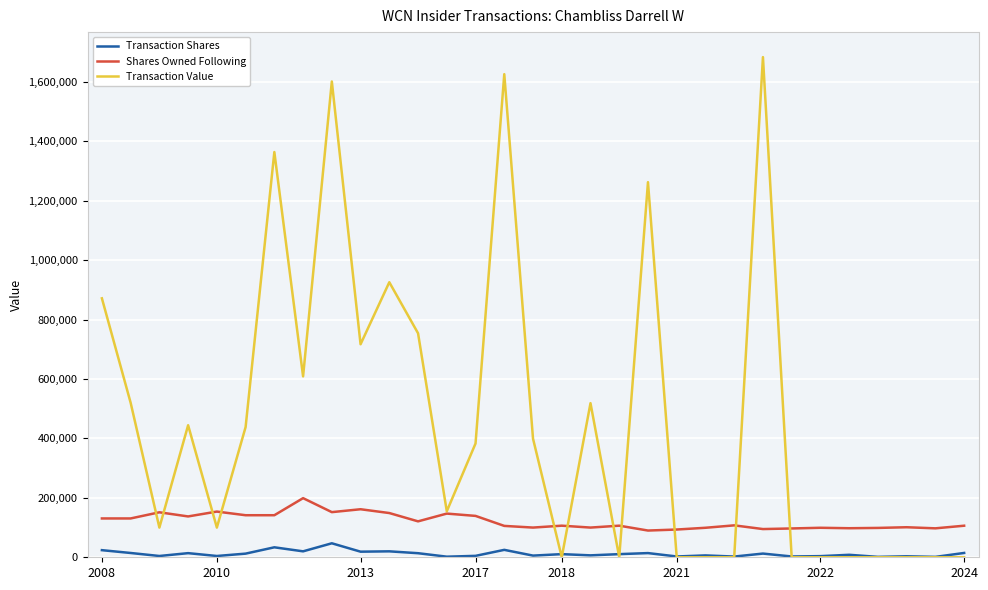

What is the average value of the Transaction Value series?

466926